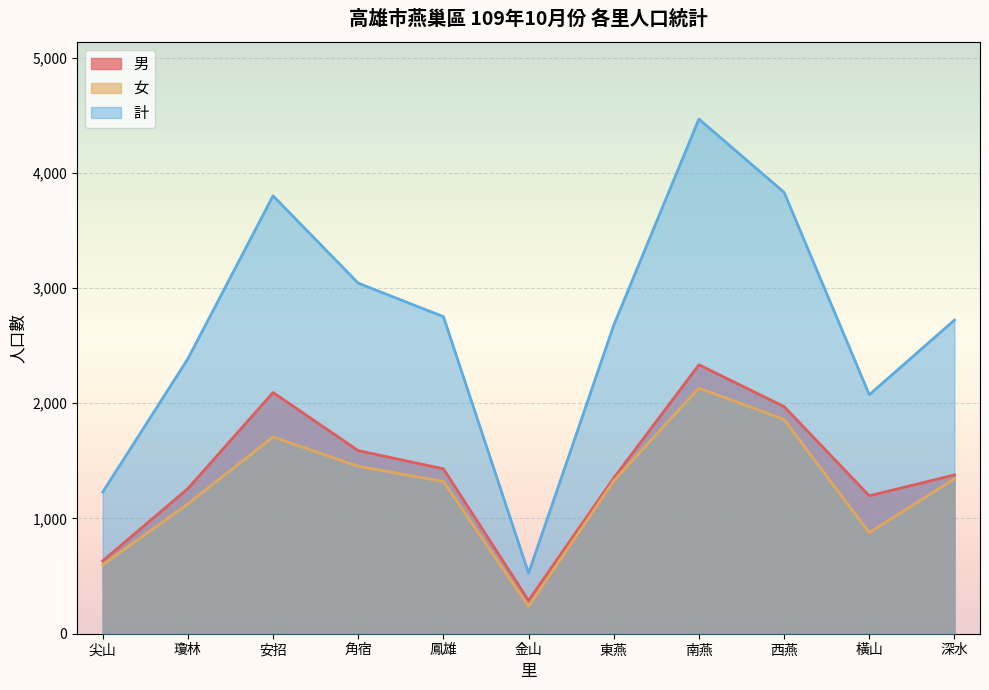

What position from the right is 深水?

1